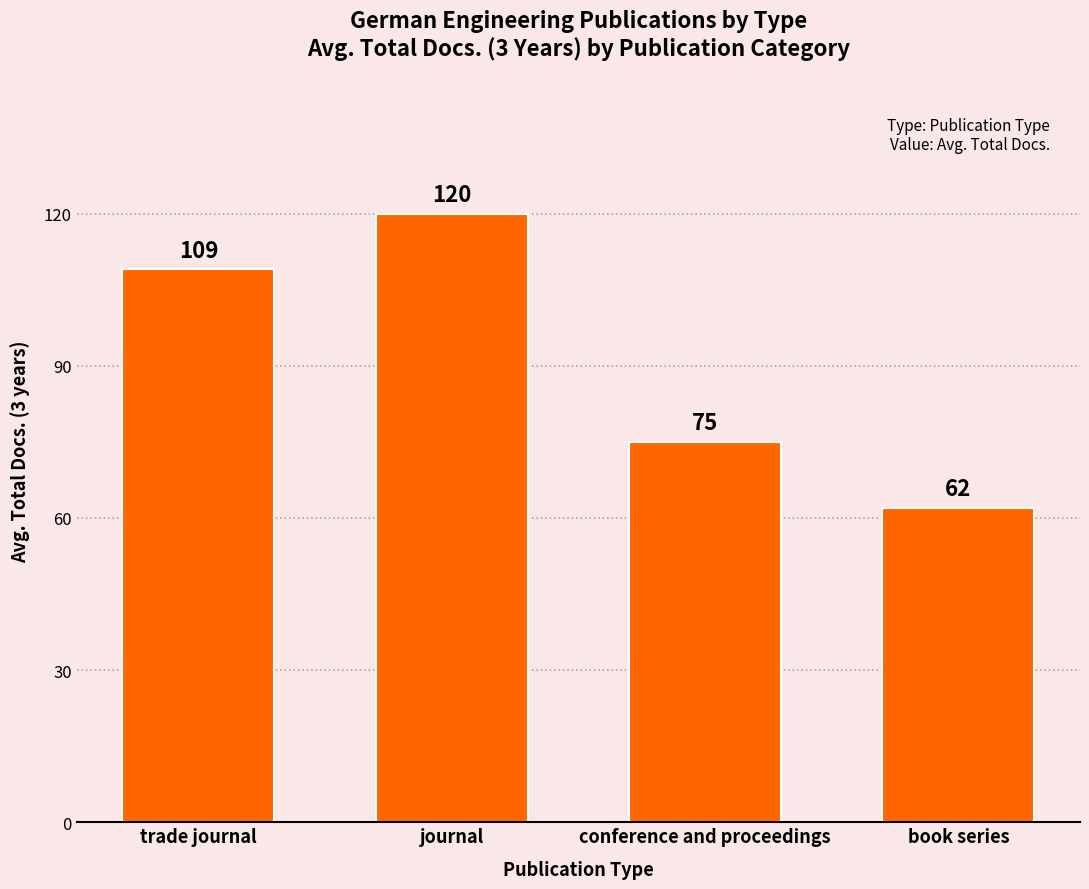

What is the greatest value displayed?

120